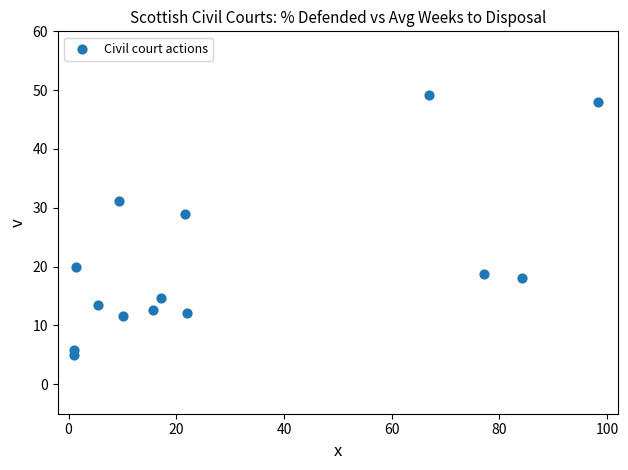

What is the range of X values (max minus min)?

97.3